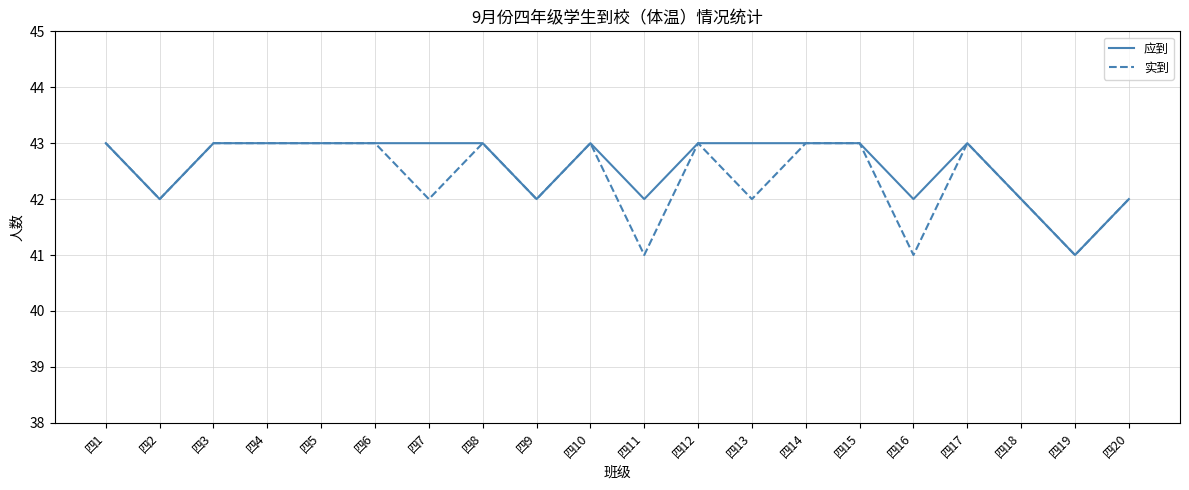

What is the difference between the second highest and second lowest values in the 实到 series?

2